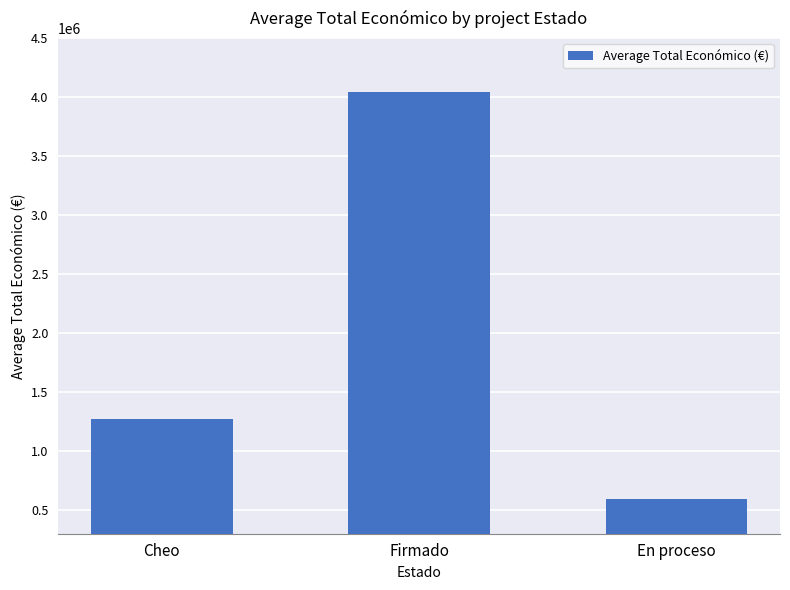

List the labels in order of value, smallest first.

En proceso, Cheo, Firmado